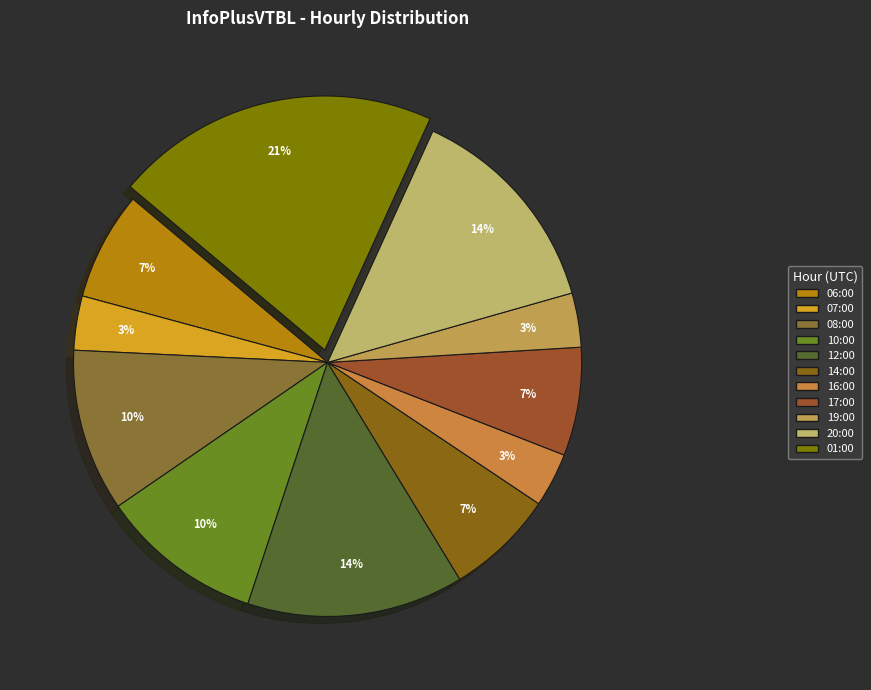

Do 14:00 and 01:00 together represent more than half of the pie?

No